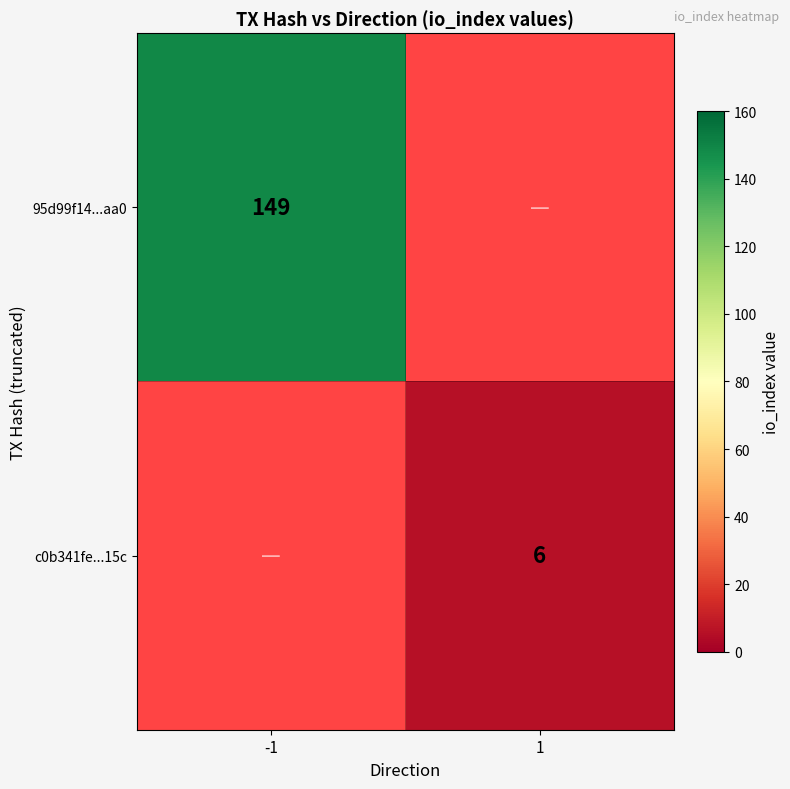

Which label corresponds to the largest value in the chart?

-1